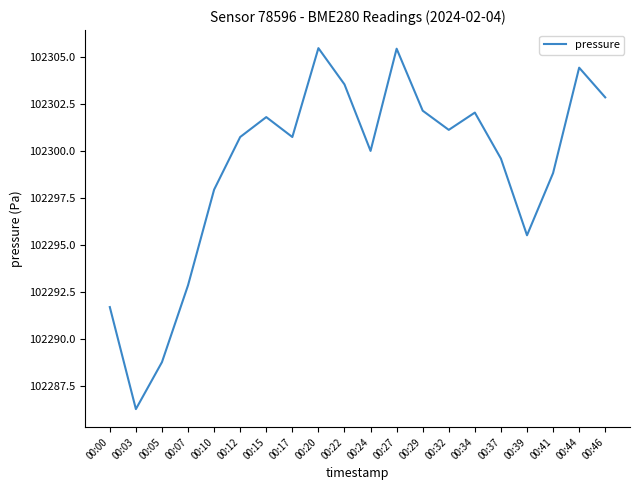

What is the greatest value displayed?

102305.5